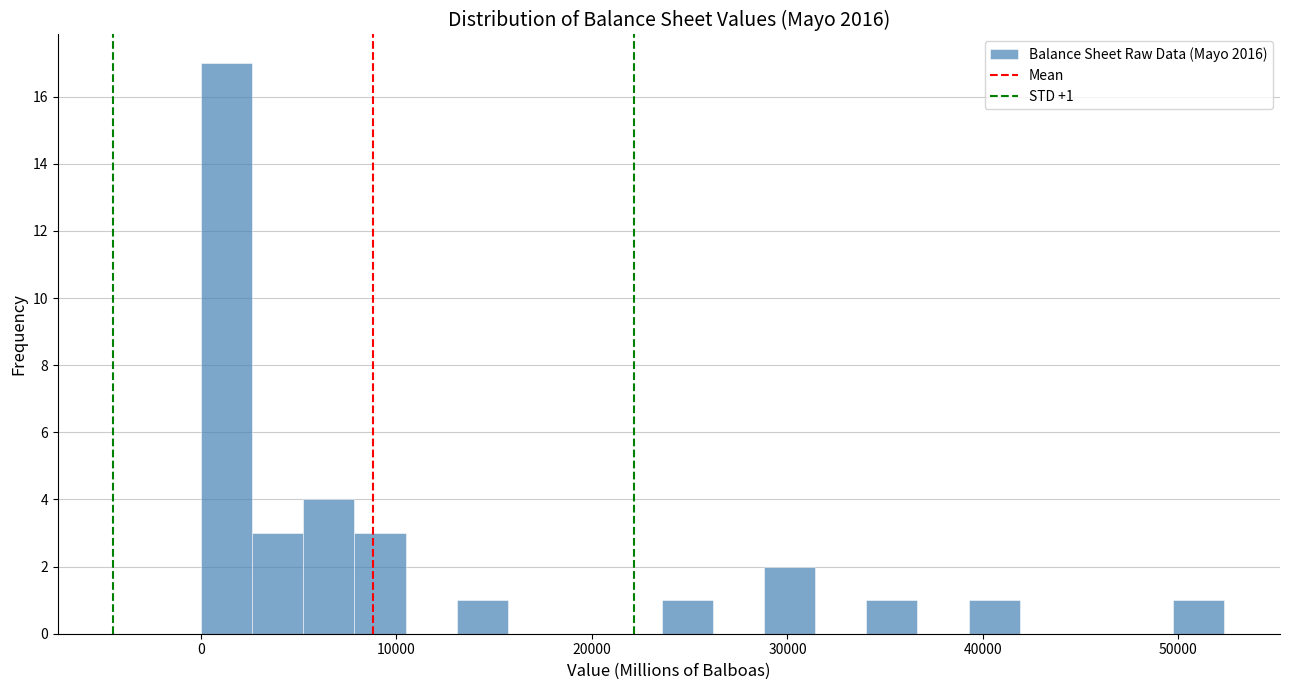

Around what value on the x-axis is the tallest bar? Give the approximate position of its centre, as read against the axis.

1000